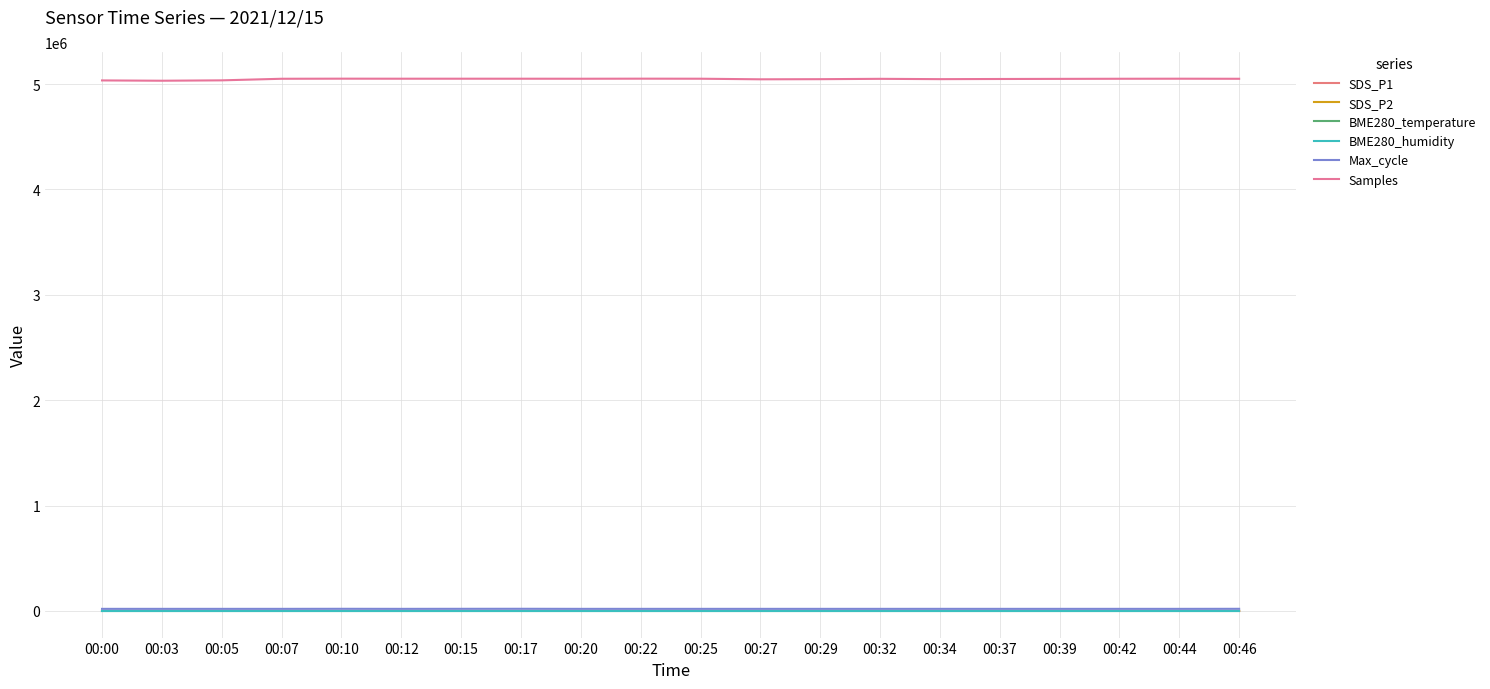

Is it true that BME280_temperature equals 7.5 at 00:46?

True